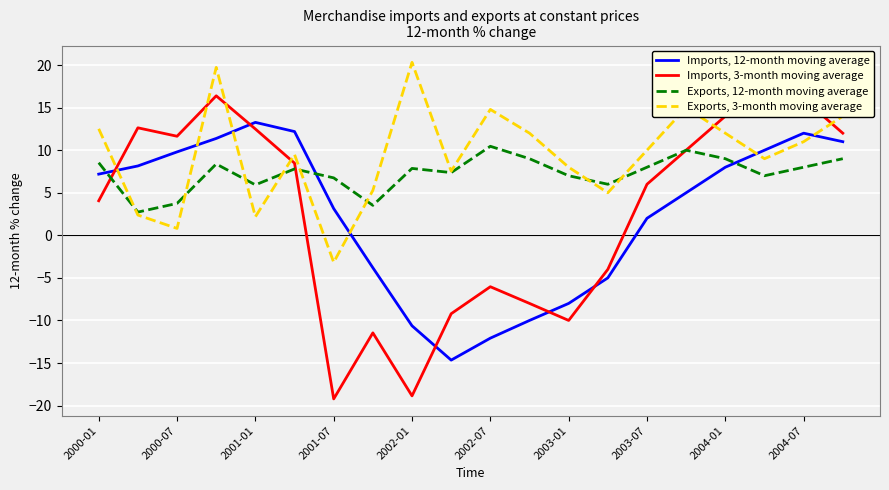

Reading right to left, what are all the values shown in this chart?

Imports, 12-month moving average: 11.0	12.0	10.0	8.0	5.0	2.0	-5.0	-8.0	-10.0	-12.1	-14.7	-10.6	-3.8	3.1	12.2	13.3	11.4	9.8	8.2	7.2
Imports, 3-month moving average: 12.0	16.0	18.0	14.0	10.0	6.0	-4.0	-10.0	-8.0	-6.0	-9.2	-18.9	-11.5	-19.2	8.5	12.5	16.4	11.6	12.6	4.1
Exports, 12-month moving average: 9.0	8.0	7.0	9.0	10.0	8.0	6.0	7.0	9.0	10.5	7.4	7.9	3.5	6.8	7.8	5.9	8.4	3.8	2.7	8.5
Exports, 3-month moving average: 14.0	11.0	9.0	12.0	15.0	10.0	5.0	8.0	12.0	14.8	7.5	20.3	5.3	-3.2	9.5	2.2	19.7	0.8	2.4	12.5